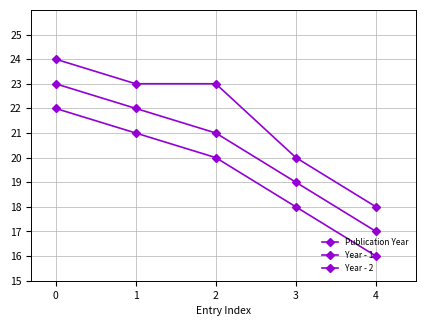

Is this an area chart (filled region under the line)?

No